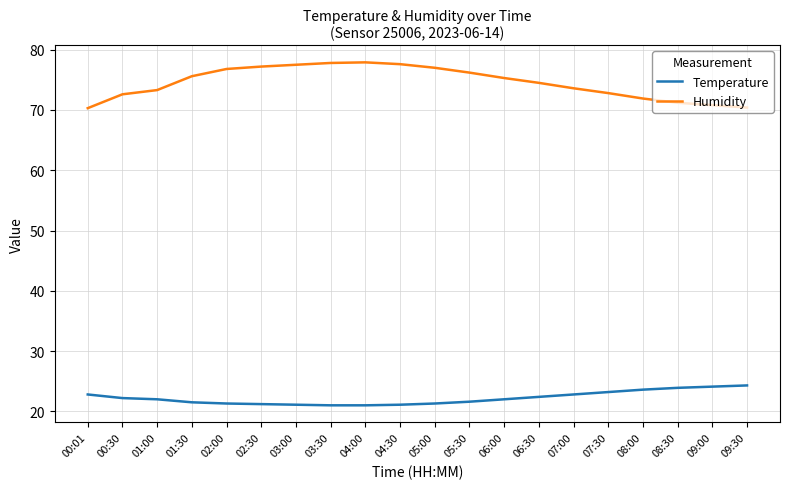

Which series has the largest total across all categories?

Humidity